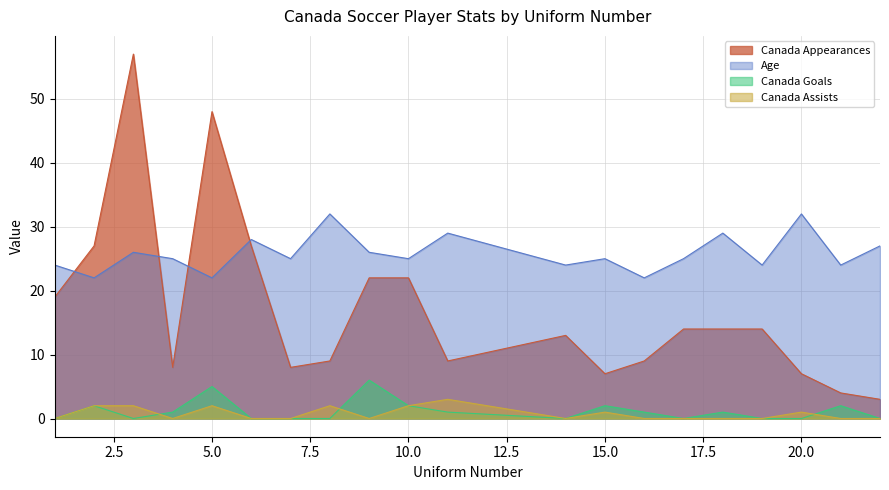

At which label does Canada Goals first exceed 1?

2